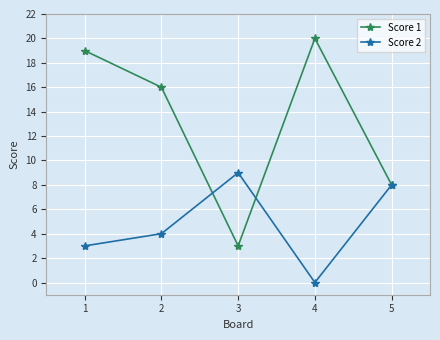

What is the spread (max minus min) of values at 1?

16